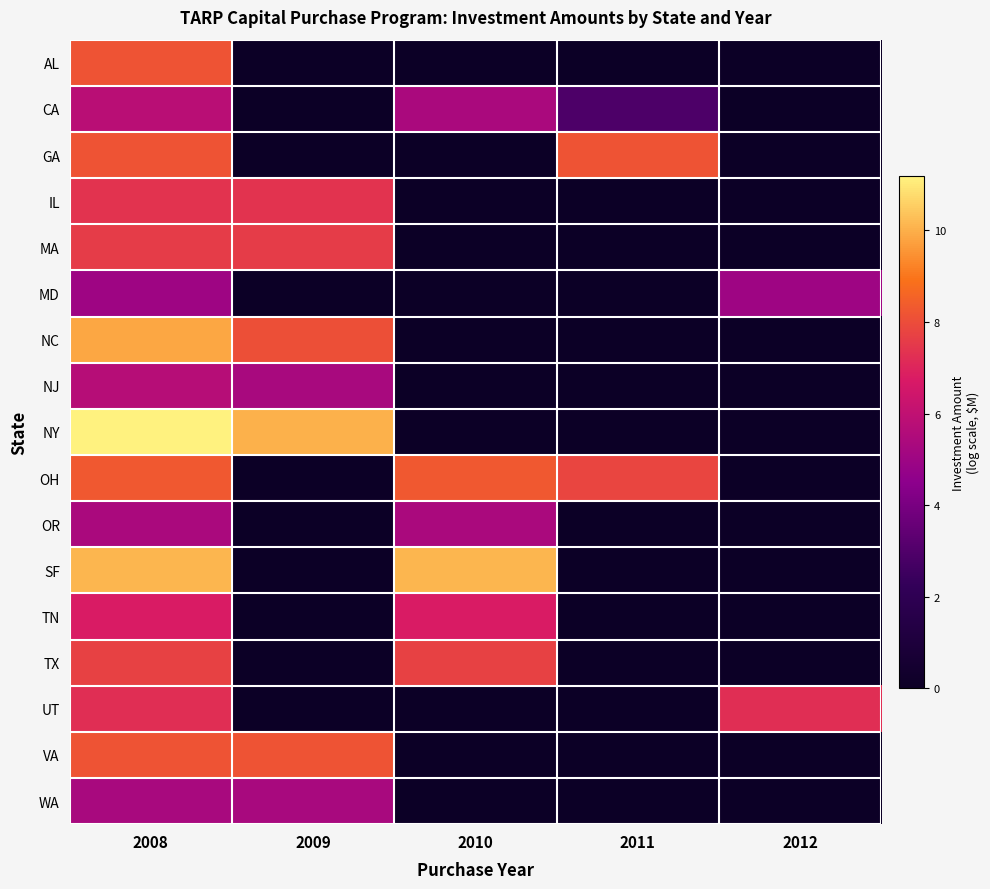

Which has a higher value, 2011 or 2010?

2011